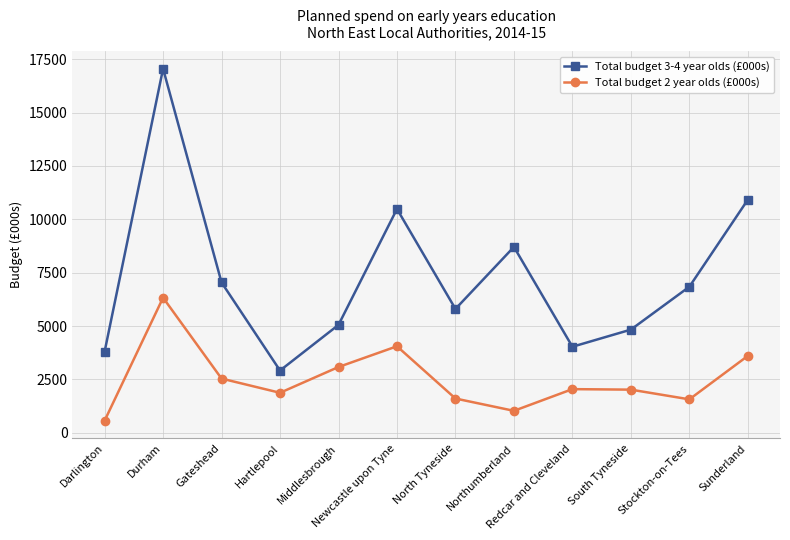

List the labels in order of Total budget 3-4 year olds (£000s) value, largest first.

Durham, Sunderland, Newcastle upon Tyne, Northumberland, Gateshead, Stockton-on-Tees, North Tyneside, Middlesbrough, South Tyneside, Redcar and Cleveland, Darlington, Hartlepool